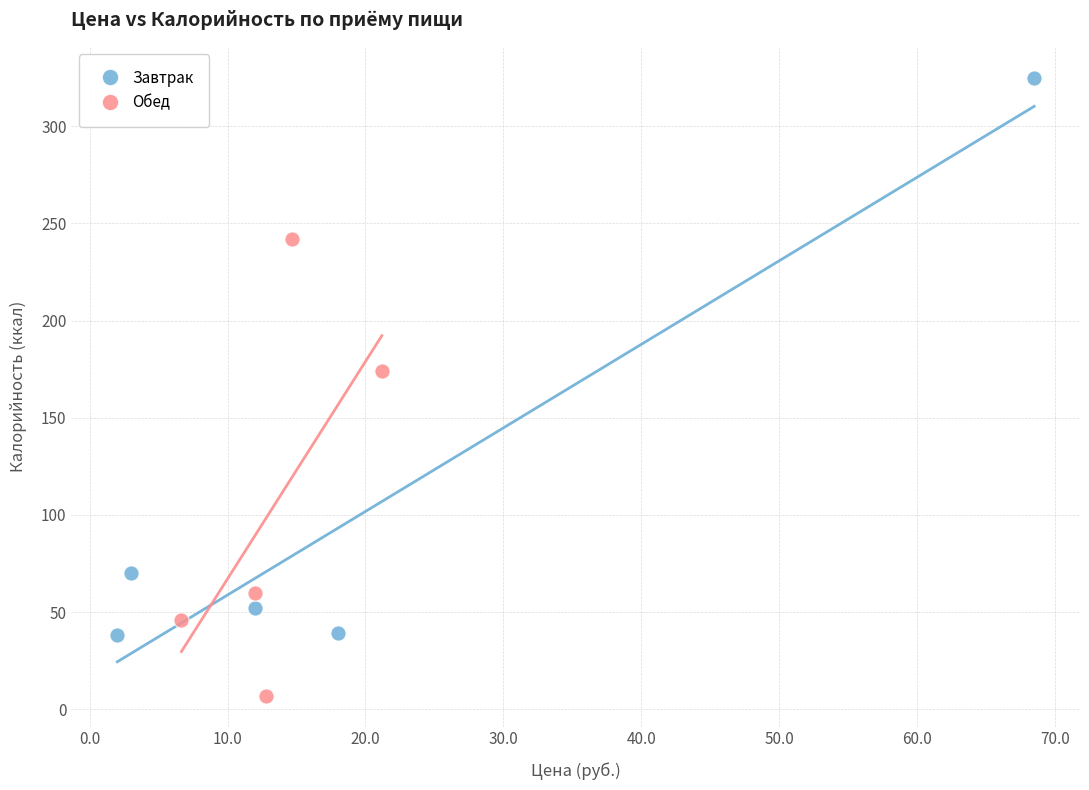

Which series reaches the maximum Y coordinate?

Завтрак